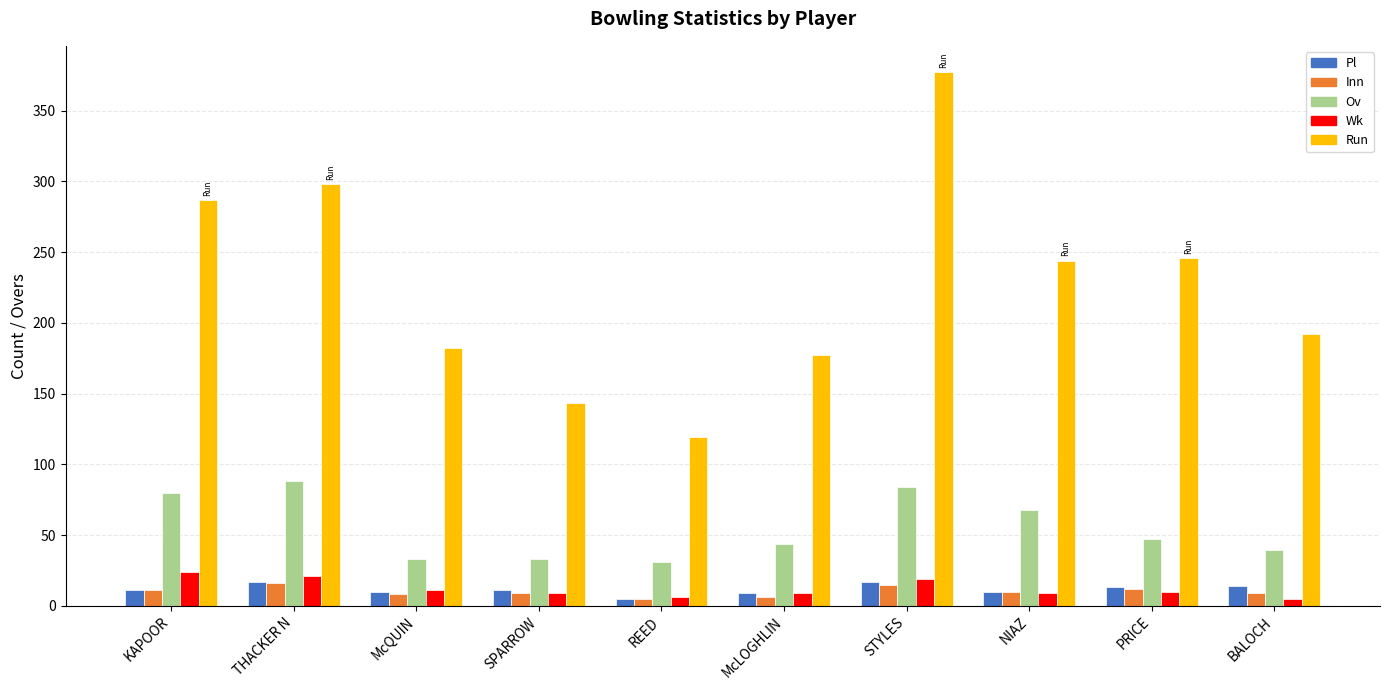

What is the minimum value for Wk?

5.0